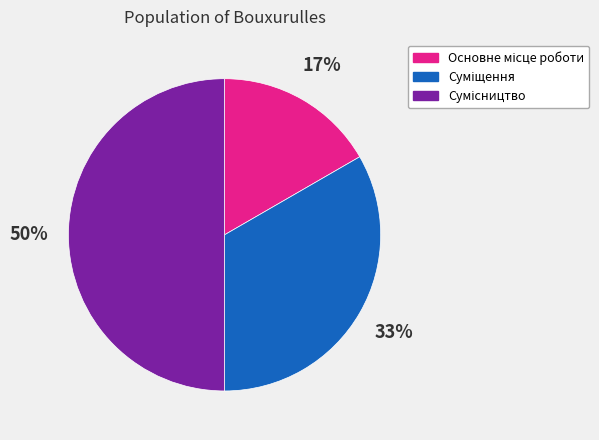

To the nearest percent, what is the difference between the largest and smallest slice percentages?

33%